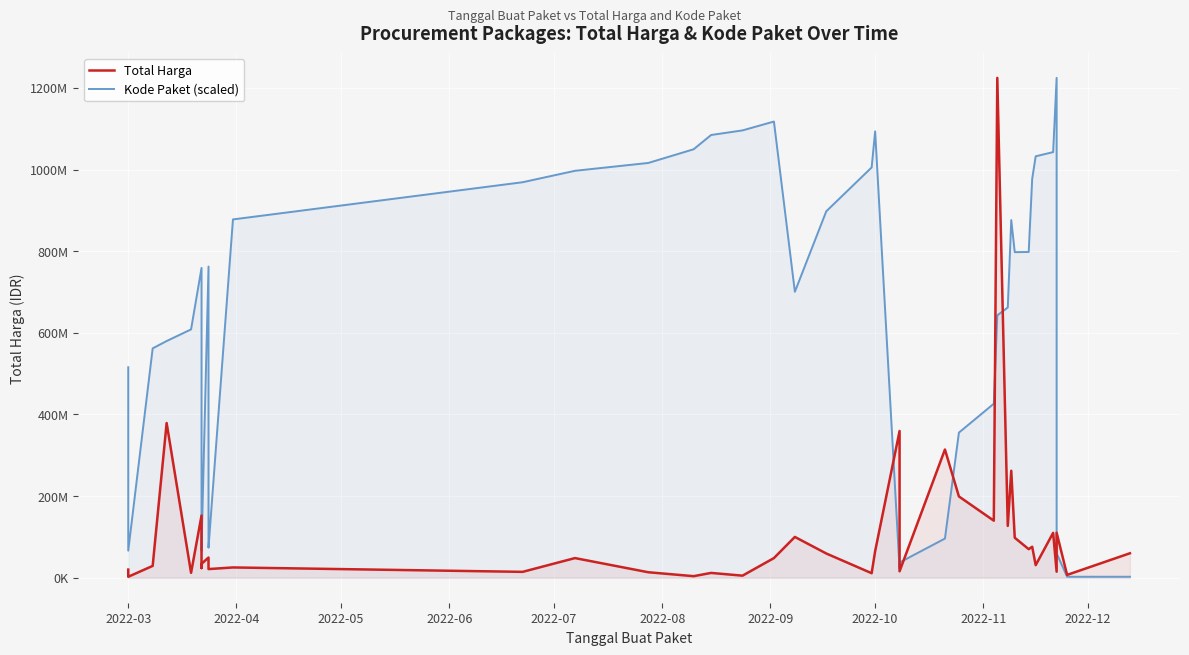

True or false: Total Harga and Kode Paket (scaled) cross at least once.

True